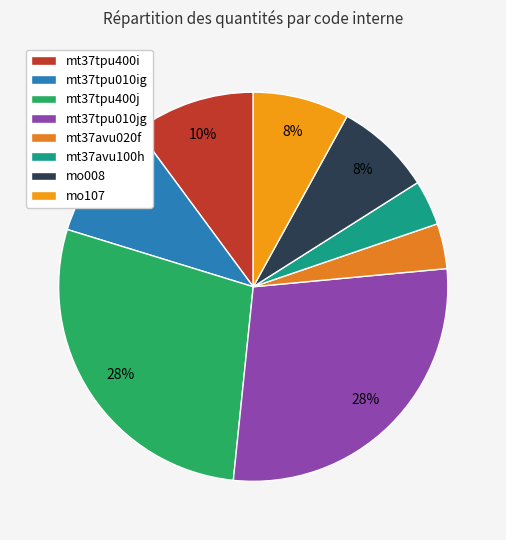

Does mt37tpu400i account for over 50% of the chart?

No